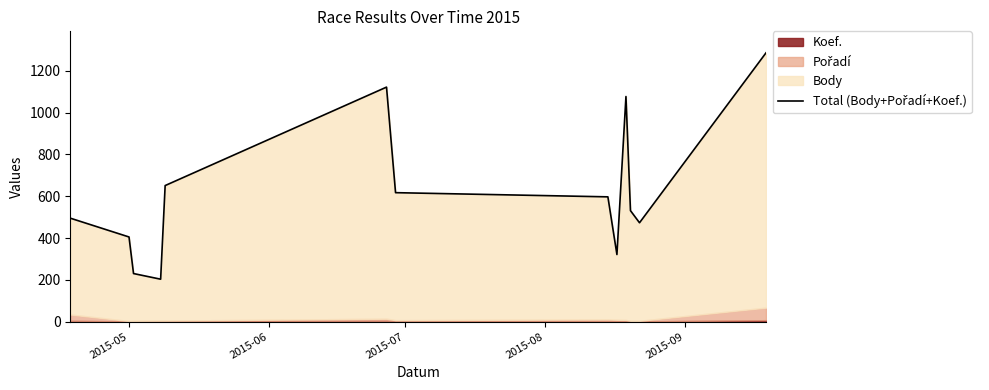

How many interior local peaks (higher than both neighbors) does the data have?

2